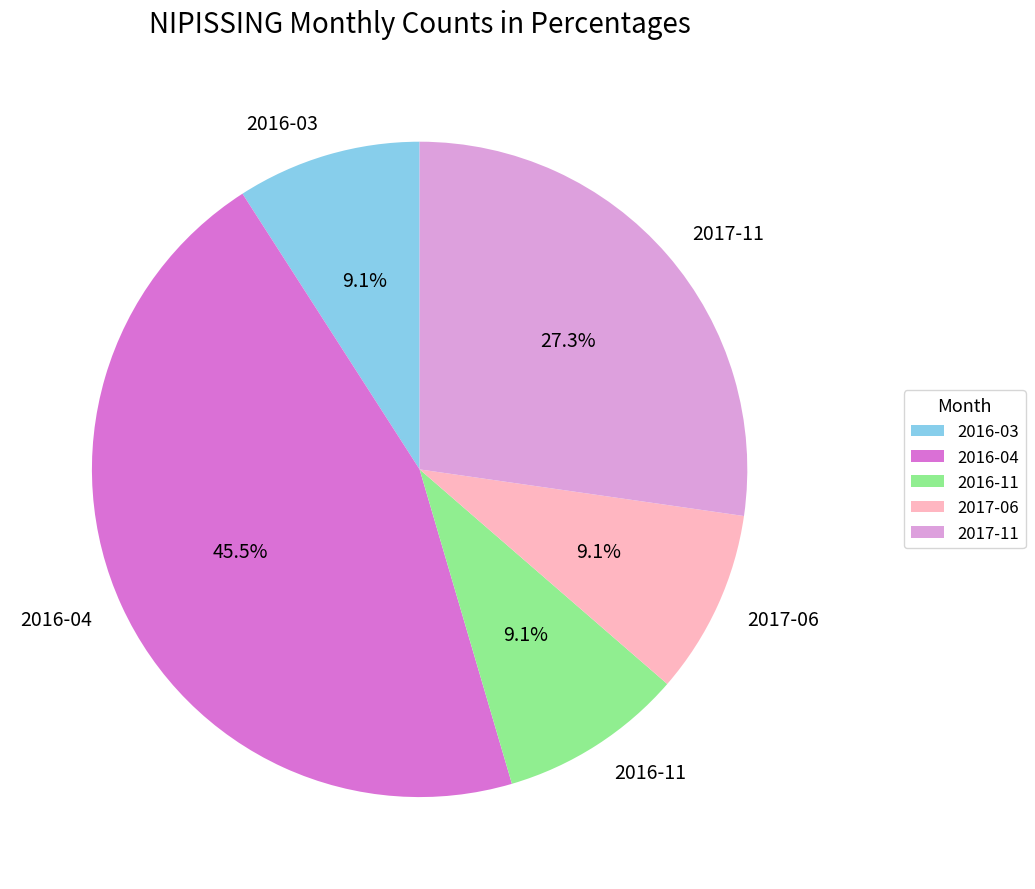

Does 2017-06 account for over 50% of the chart?

No